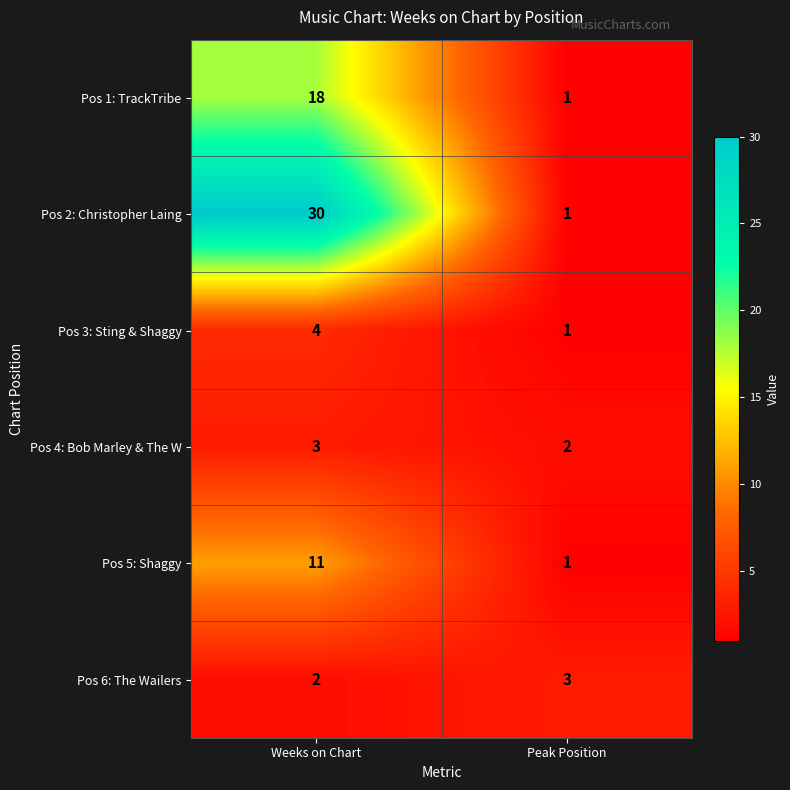

Reading right to left, list all the values displayed in this chart.

Pos 1: TrackTribe: 1	18
Pos 2: Christopher Laing: 1	30
Pos 3: Sting & Shaggy: 1	4
Pos 4: Bob Marley & The W: 2	3
Pos 5: Shaggy: 1	11
Pos 6: The Wailers: 3	2